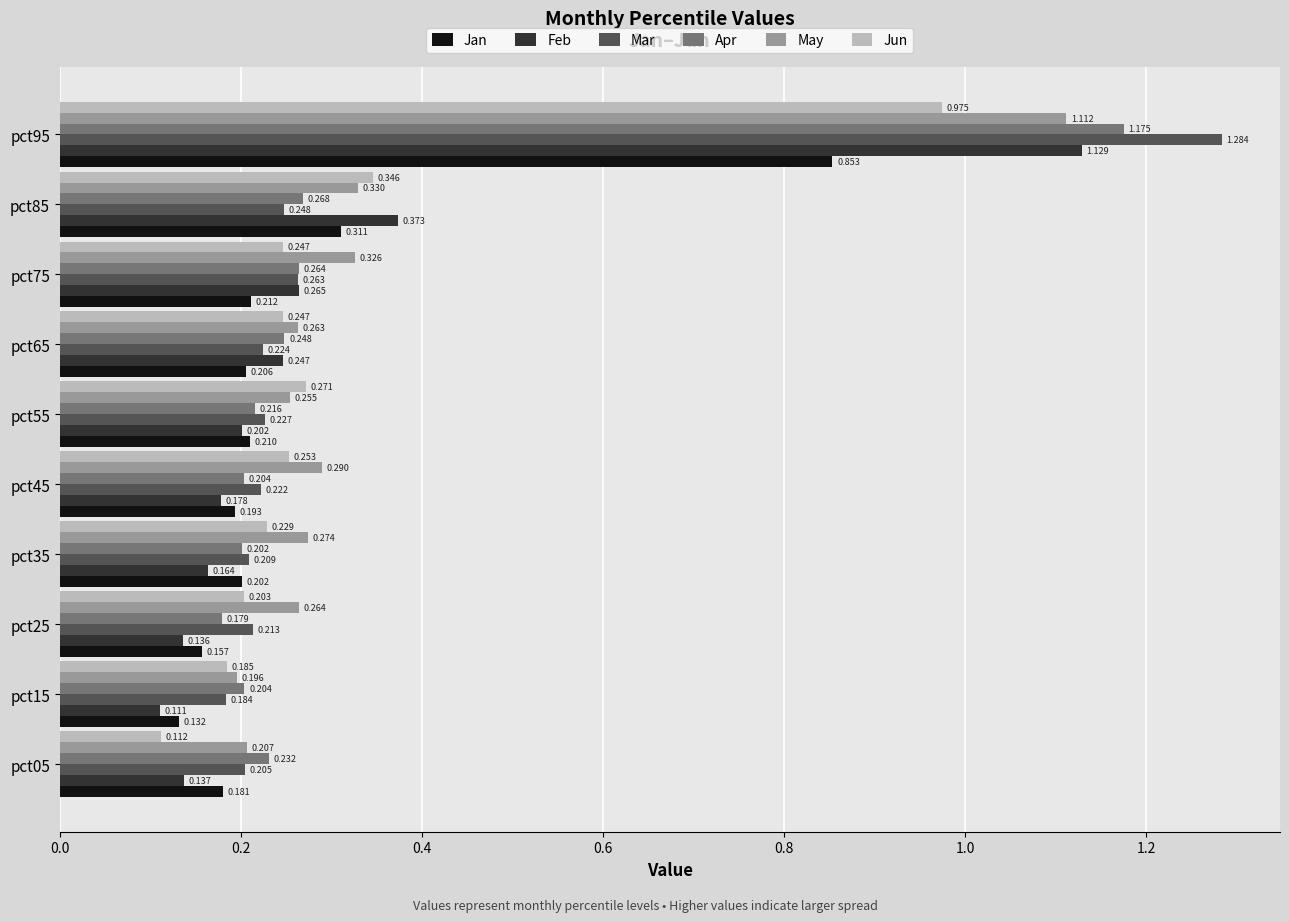

Is the value of Jan at pct45 greater than the value of Mar at pct25?

No